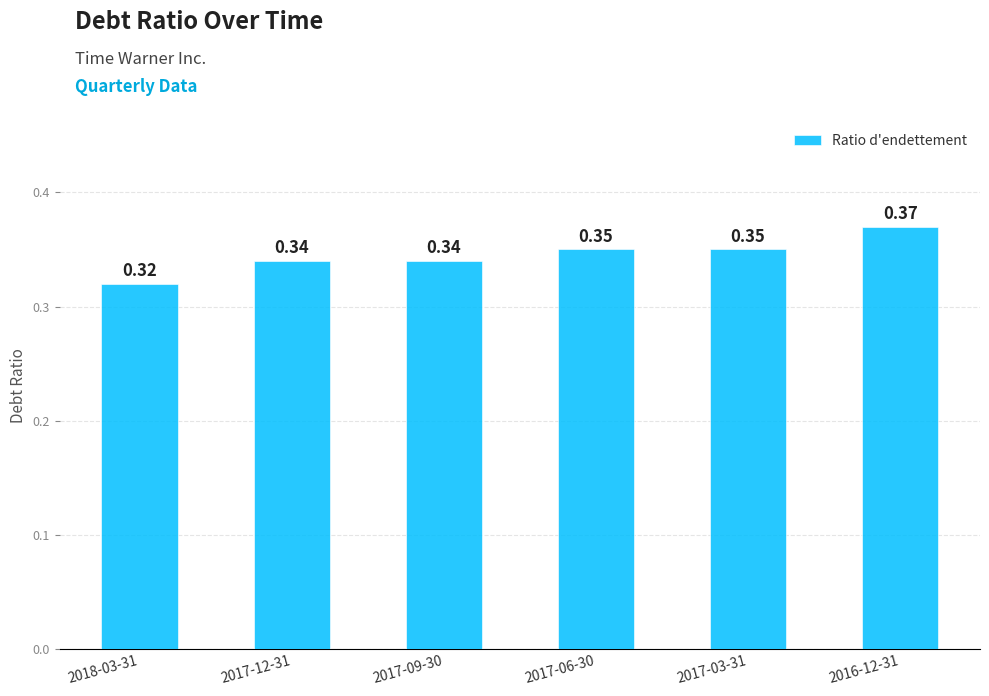

How many values are between 0 and 1?

6